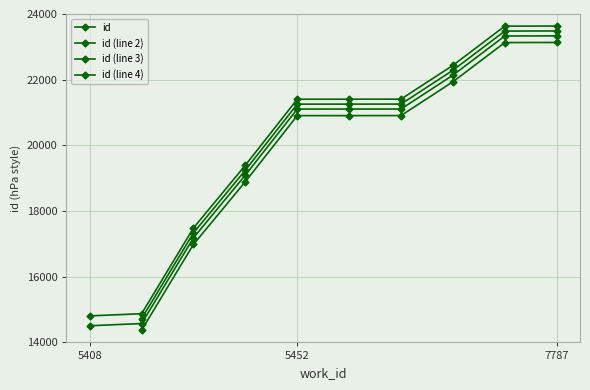

List the labels in order of value, smallest first.

5408, 5452, 6462, 7070, 5452, 5452, 5452, 7579, 7784, 7787